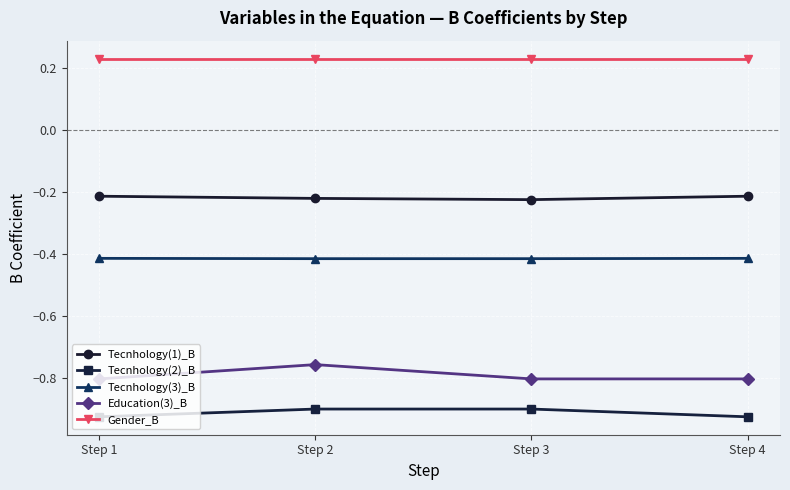

What is the sum of the Gender_B values at Step 2 and Step 4?

0.5